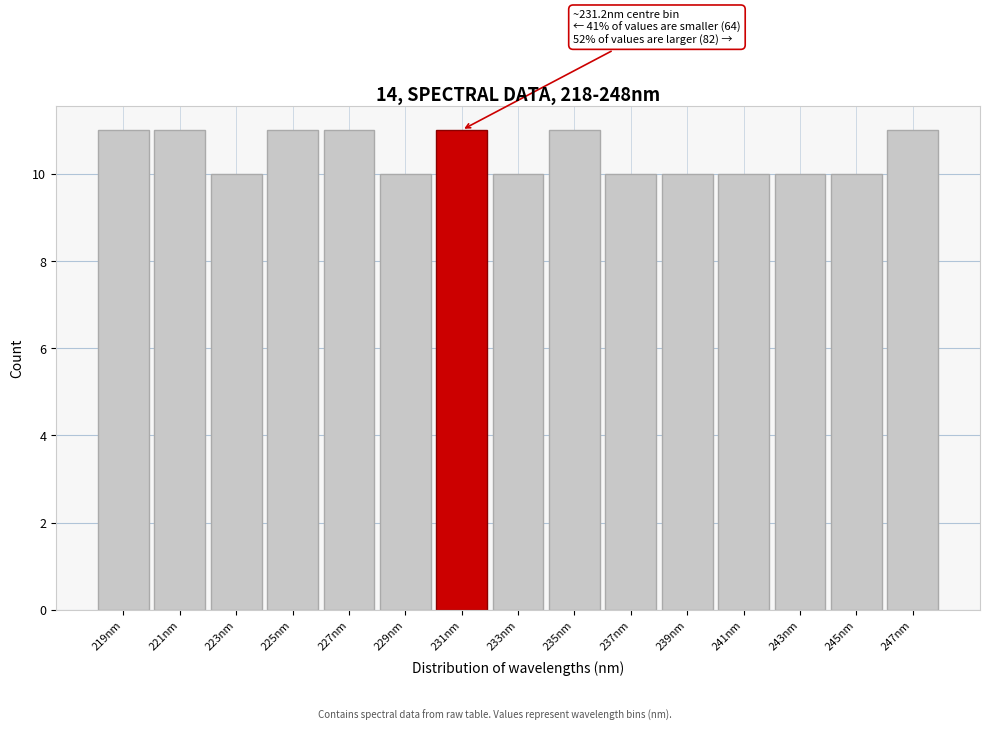

Reading left to right, transcribe all the data shown in this chart.

219nm=11	221nm=11	223nm=10	225nm=11	227nm=11	229nm=10	231nm=11	233nm=10	235nm=11	237nm=10	239nm=10	241nm=10	243nm=10	245nm=10	247nm=11